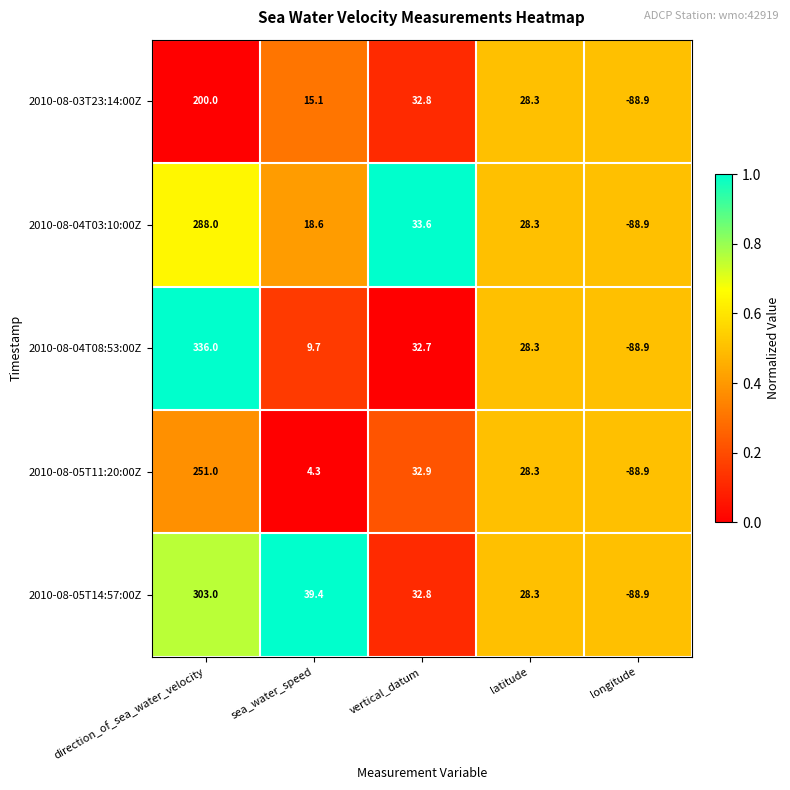

At which label does 2010-08-04T08:53:00Z reach its minimum?

longitude